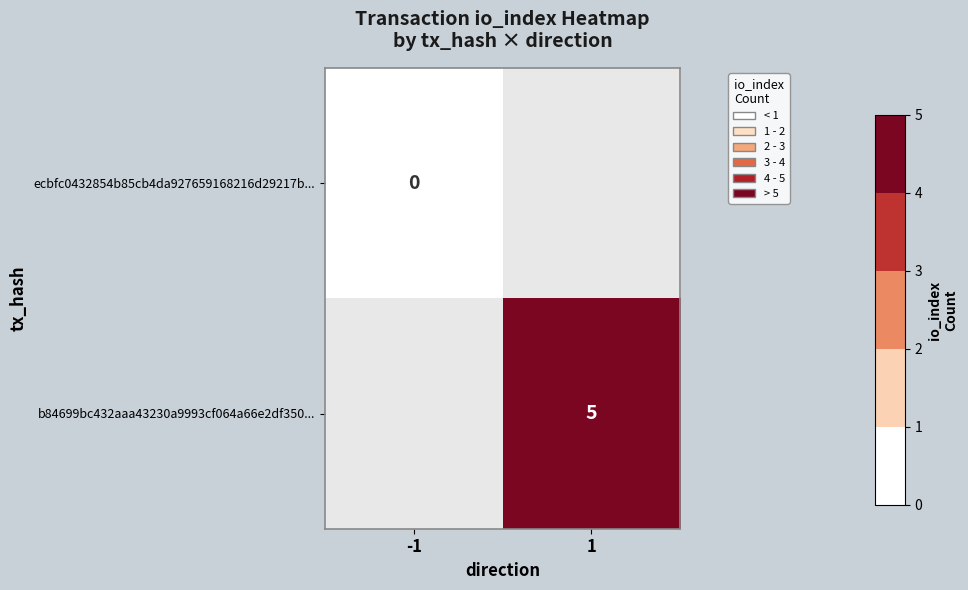

True or false: b84699bc432aaa43230a9993cf064a66e2df350... has a value of 5 at 1.

True